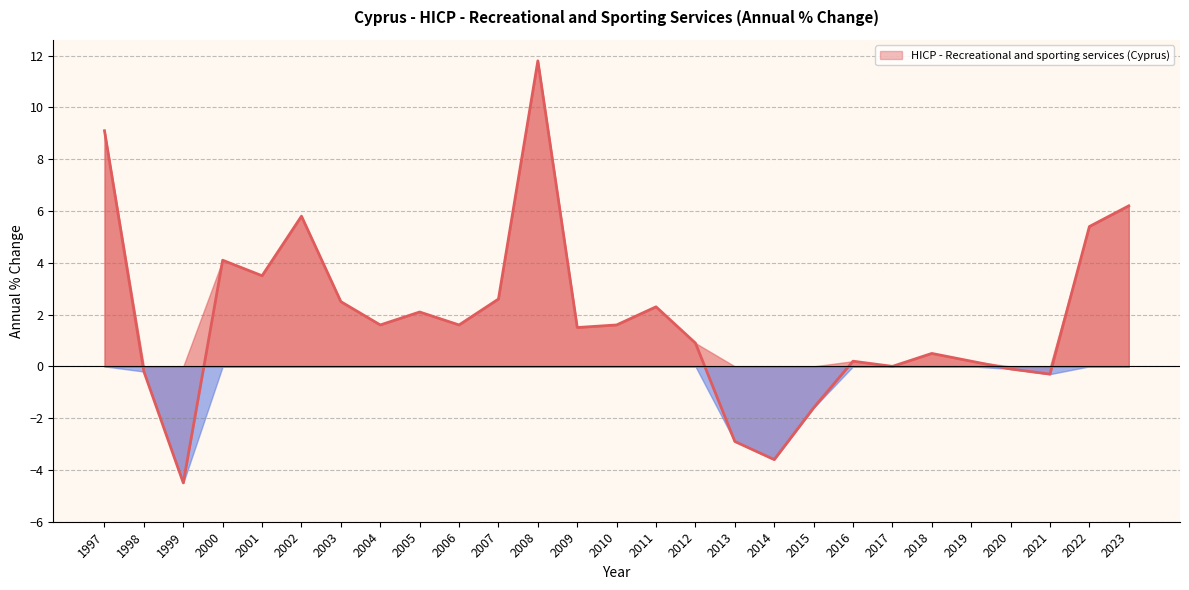

Does the chart display data point markers on the line(s)?

No